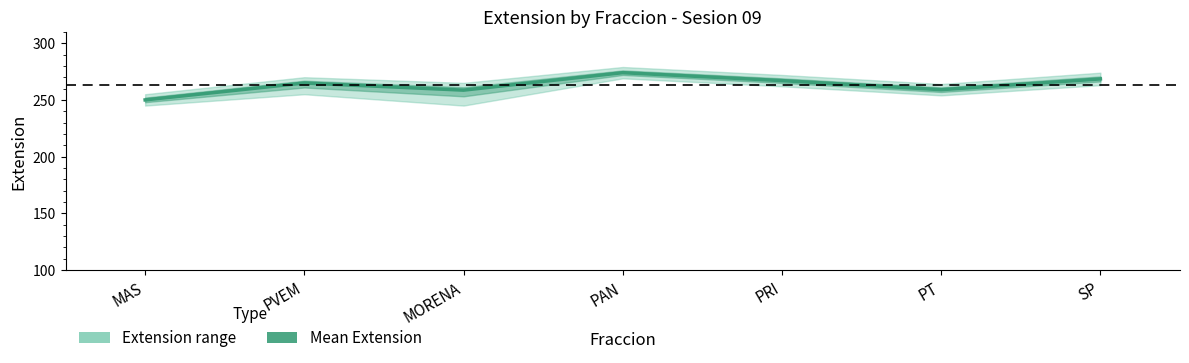

What is the value of the 2nd point from the left?

264.9